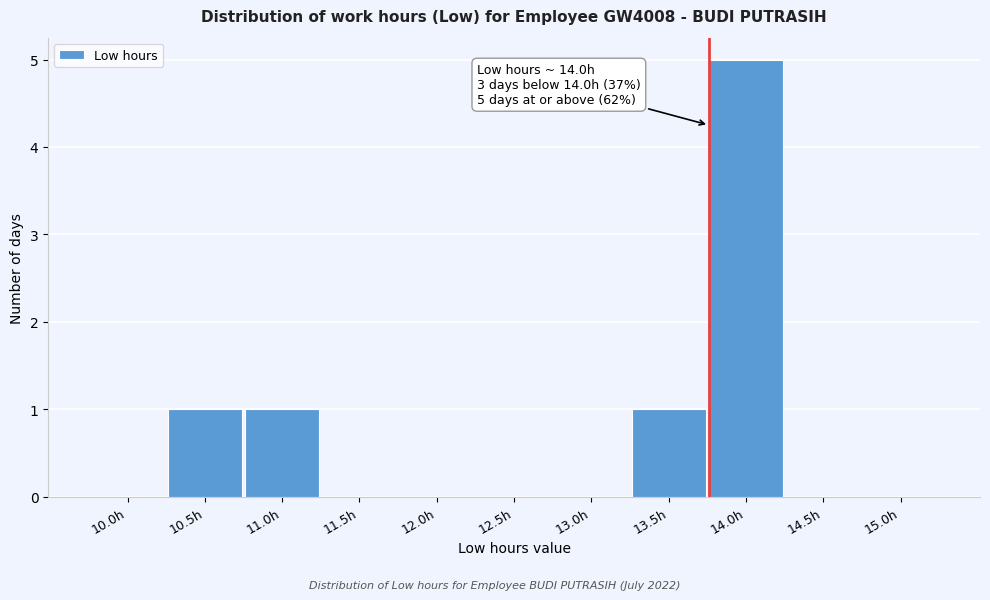

Reading right to left, list all the values displayed in this chart.

15.0h=0	14.5h=0	14.0h=5	13.5h=1	13.0h=0	12.5h=0	12.0h=0	11.5h=0	11.0h=1	10.5h=1	10.0h=0